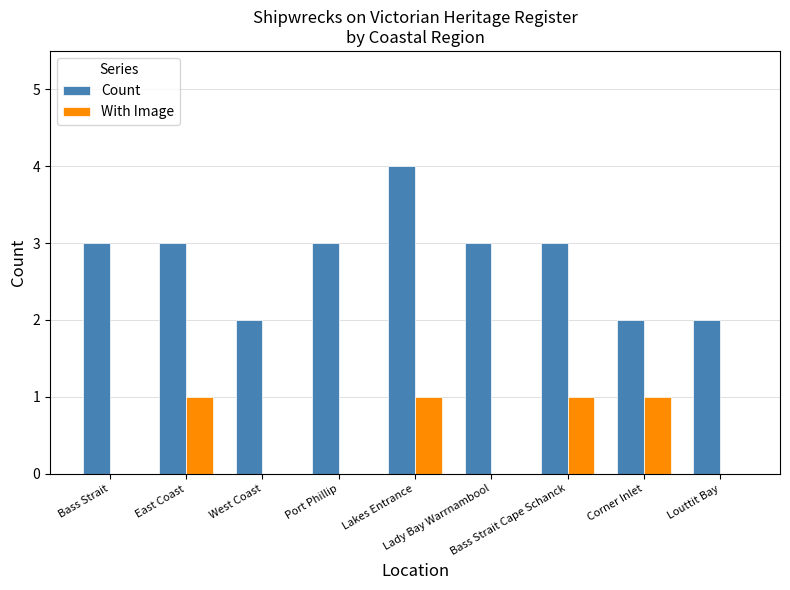

What is the sum of all Count values?

25